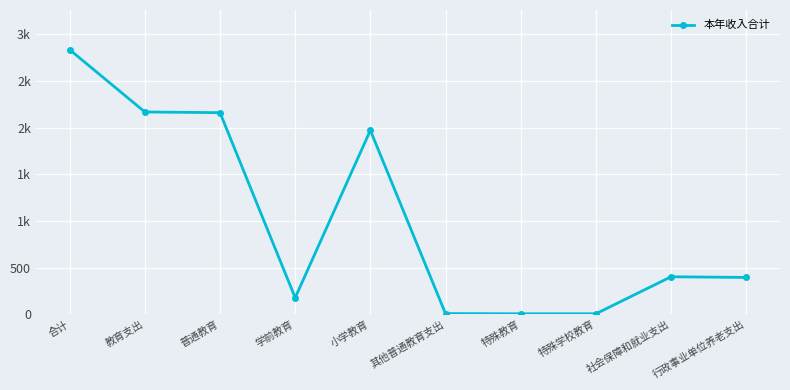

Reading right to left, what are all the values shown in this chart?

396.8	404.0	7.6	7.6	9.7	1972.0	179.5	2161.3	2168.9	2835.5